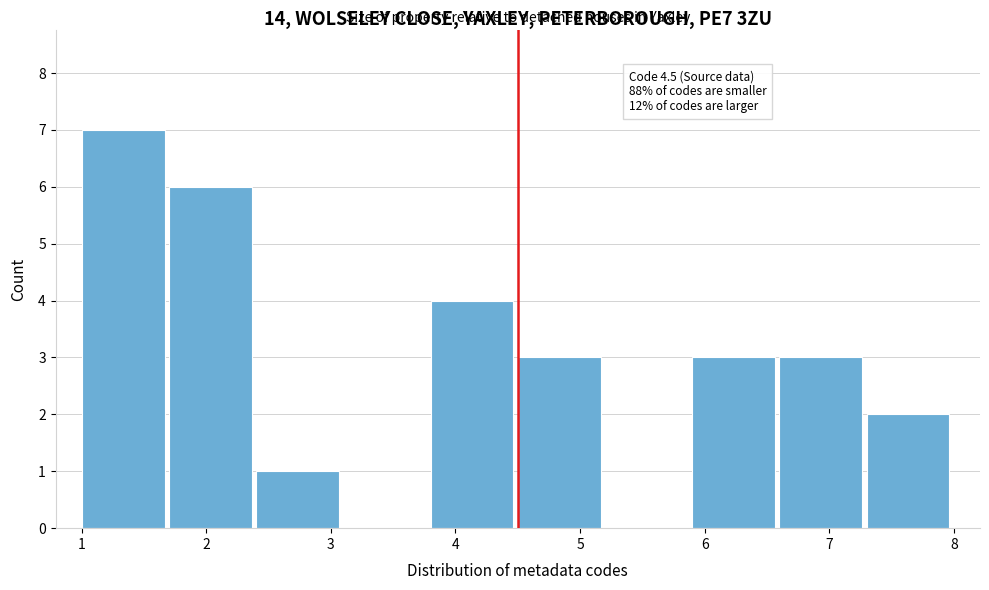

Which range on the x-axis has the tallest bar?

1.0 to 1.7